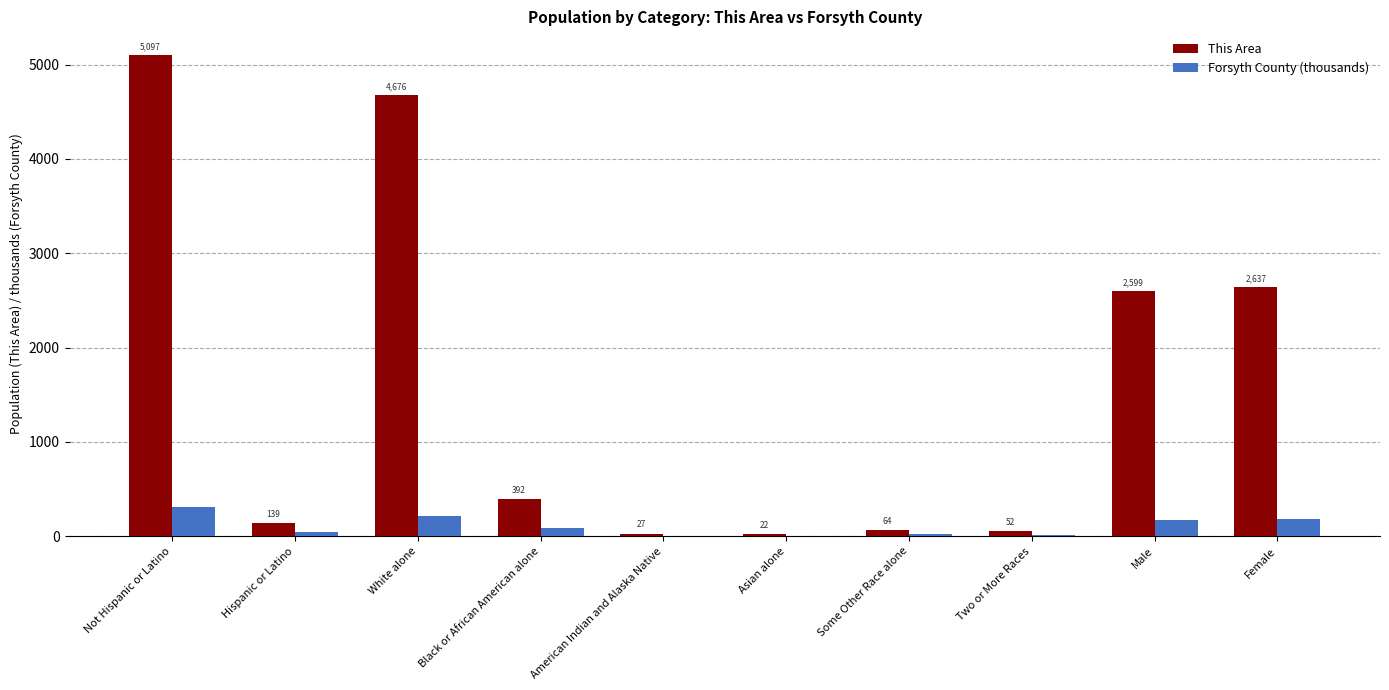

At which category is the sum across all series the highest?

Not Hispanic or Latino